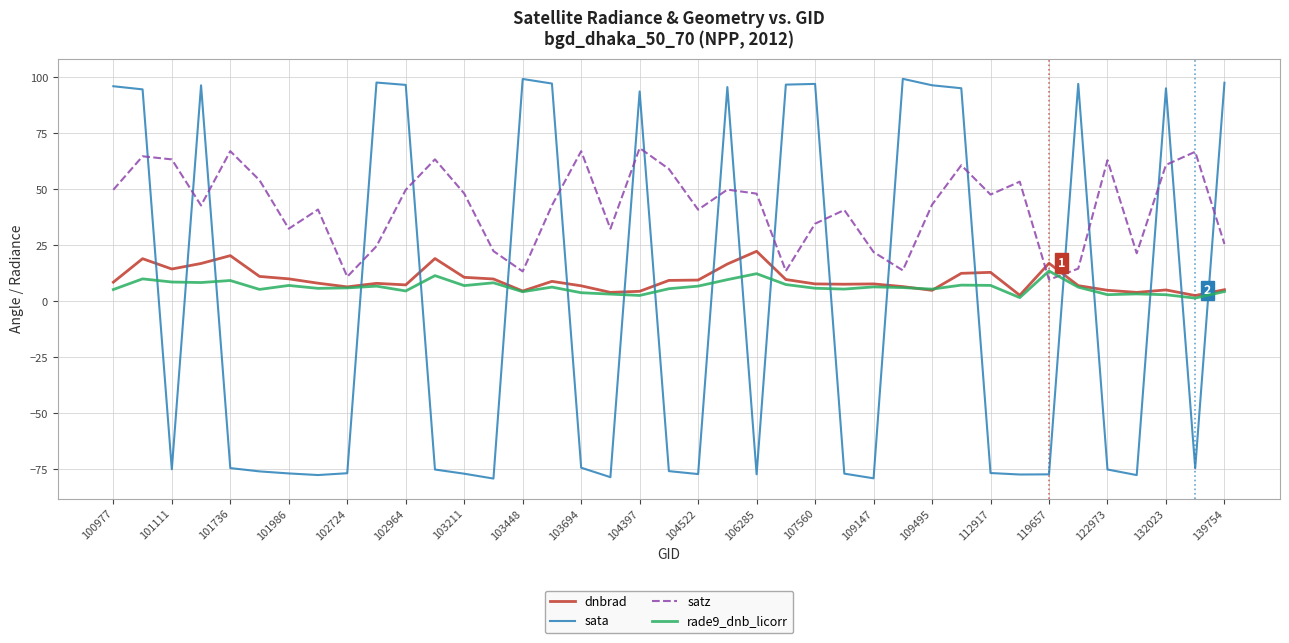

Which series has the largest range (max minus min)?

sata